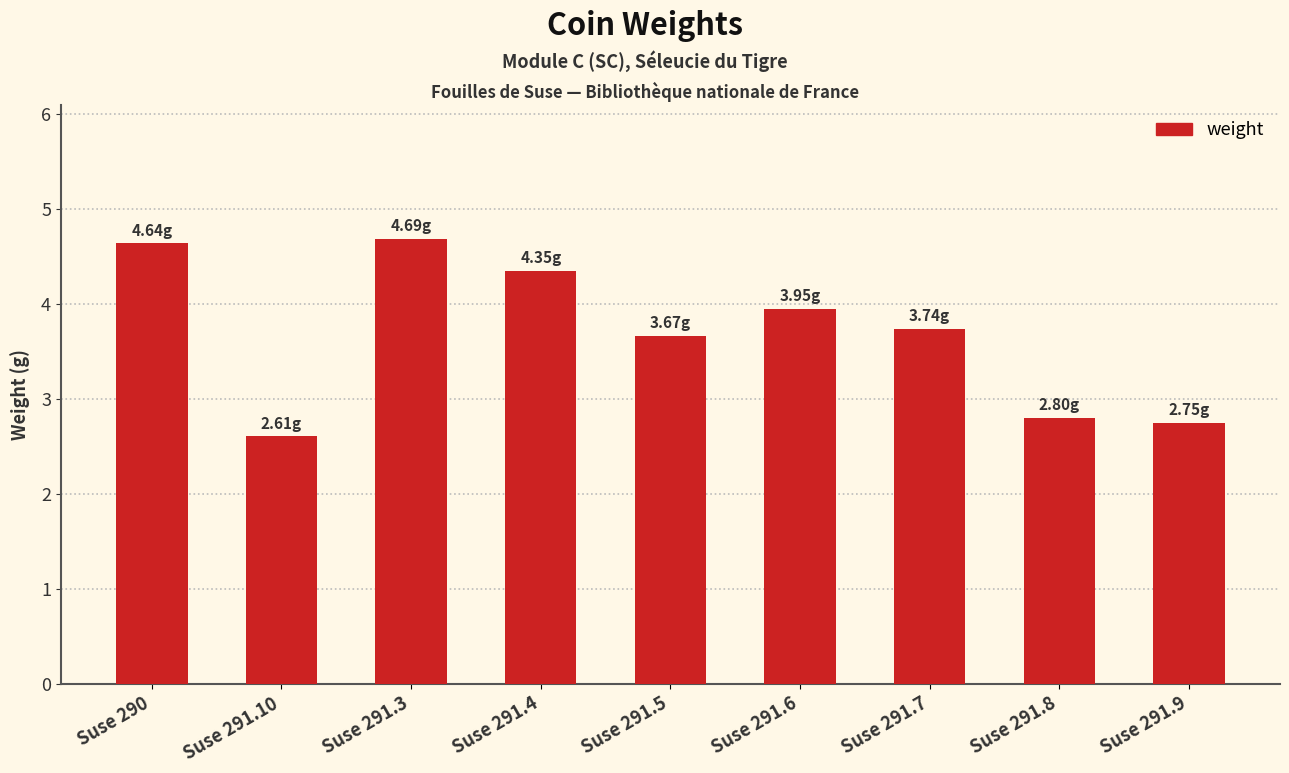

What is the value of the 9th bar from the left?

2.8